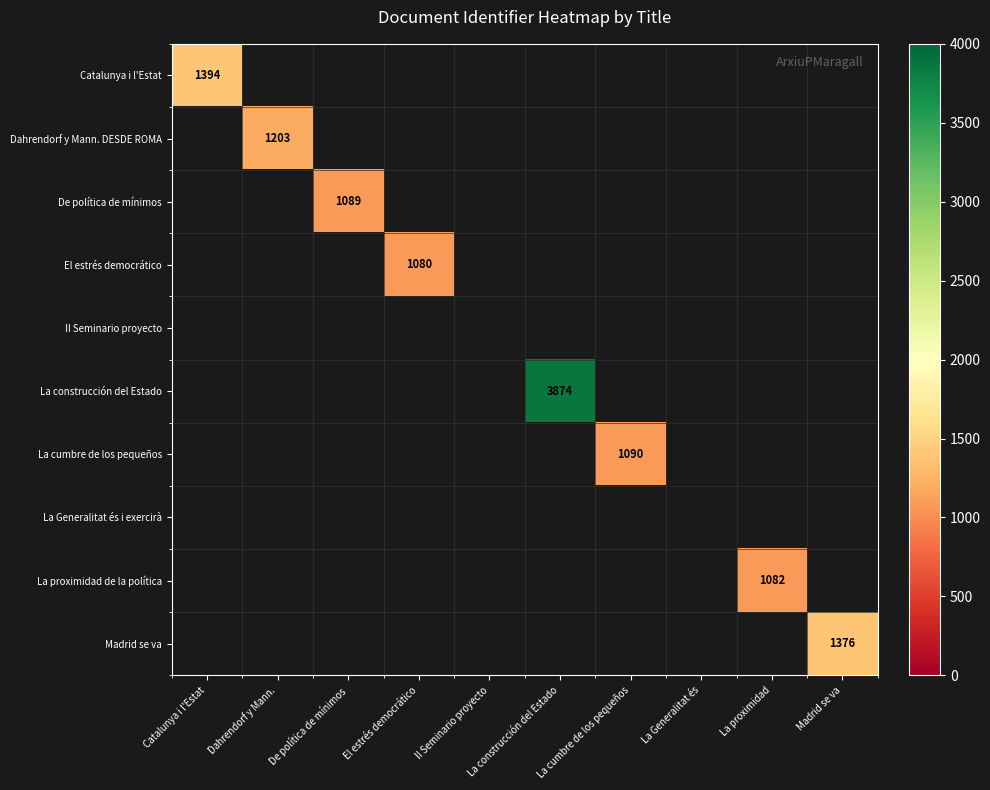

The value of Catalunya i l'Estat at Catalunya i l'Estat is 1394. True or false?

True